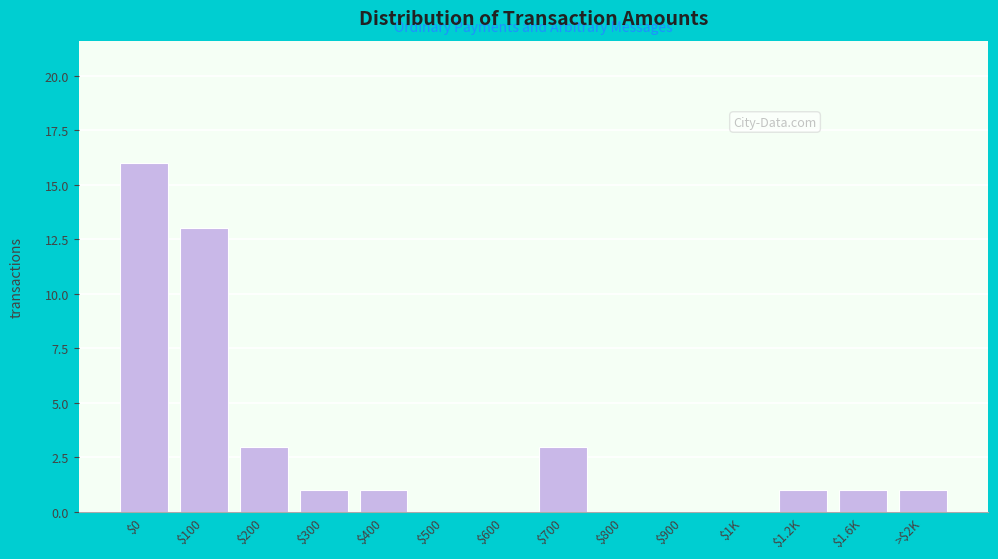

Is it true that the value at $300 is 1?

True